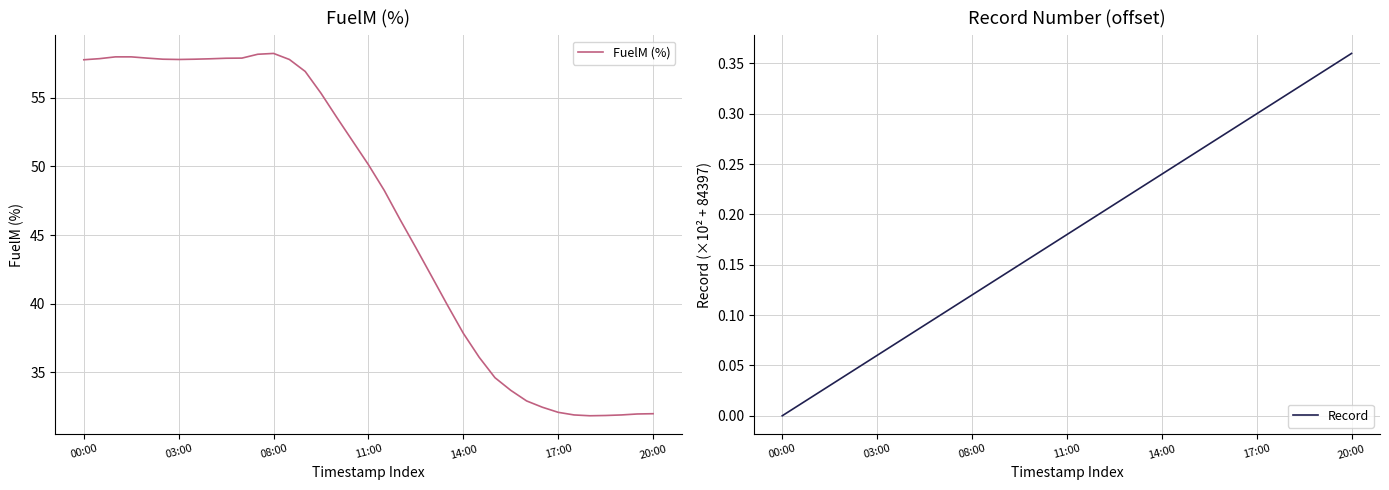

What is the highest value of the FuelM (%) series?

58.2